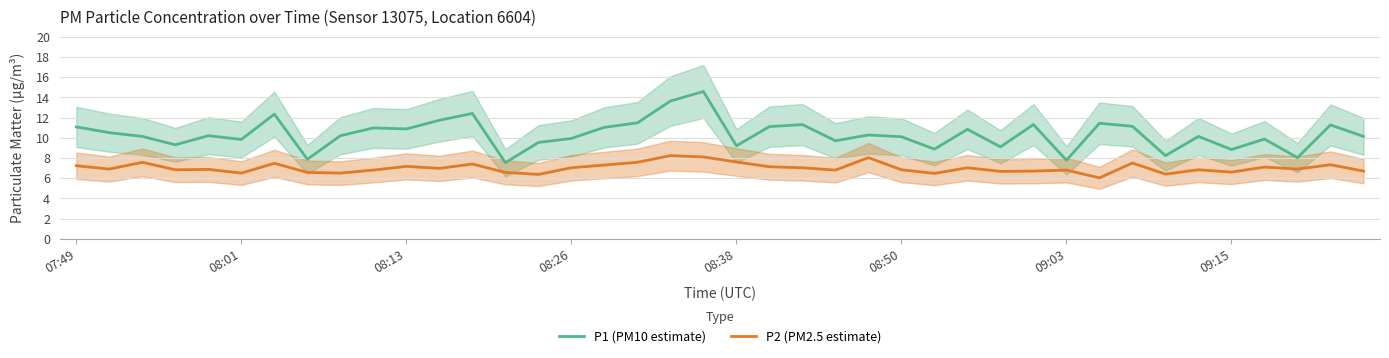

Which series has the largest total across all categories?

P1 (PM10 estimate)